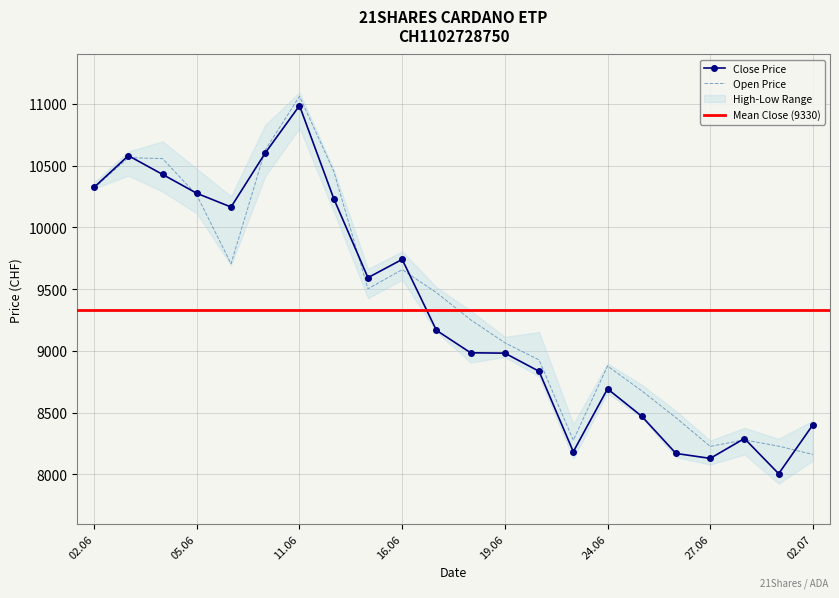

Between 20.06.2025 and 23.06.2025, which series saw the biggest shift?

High